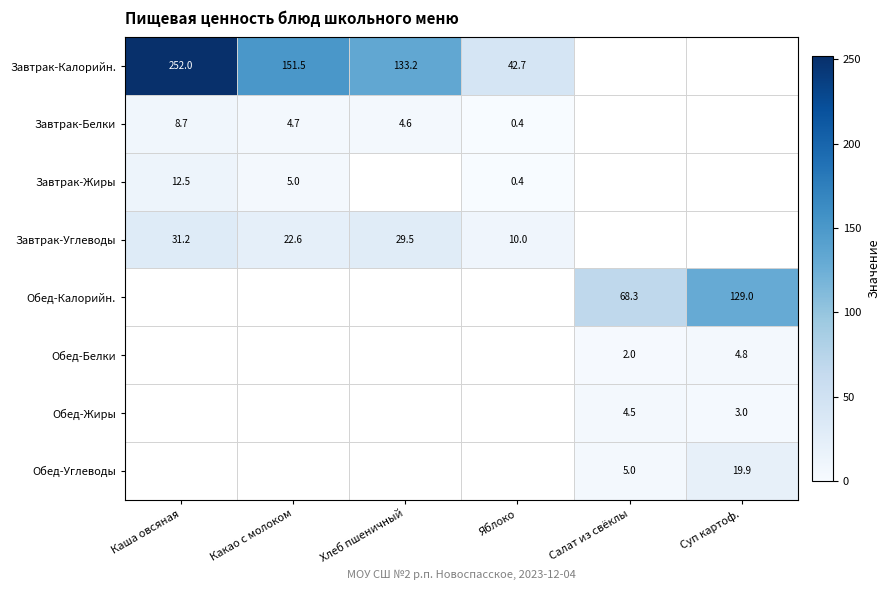

The Обед-Жиры series shows 3.0 at Суп картоф.. True or false?

True